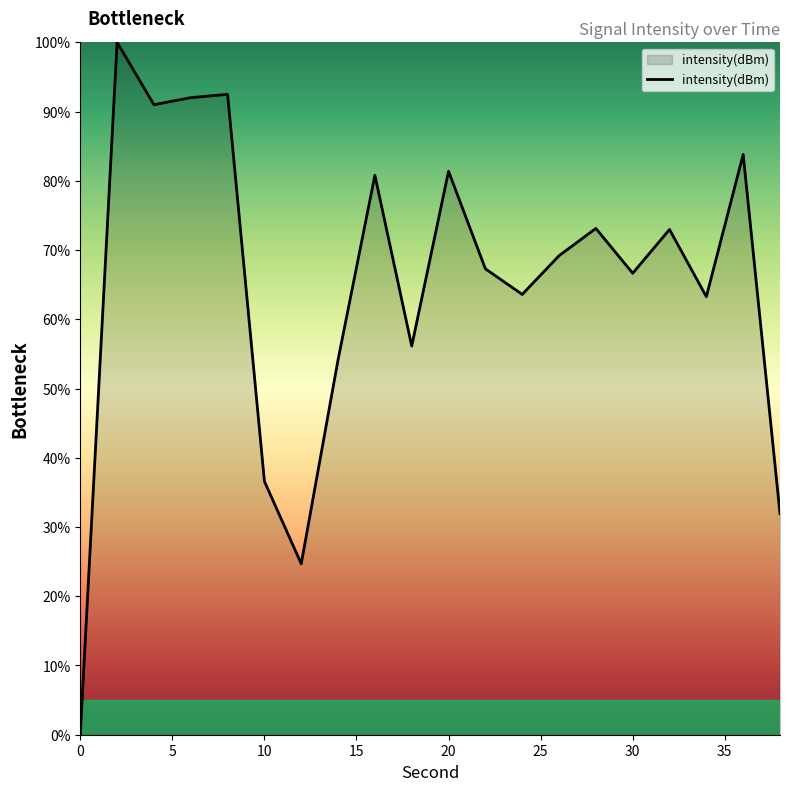

What is the difference between the maximum and minimum values?

100.0